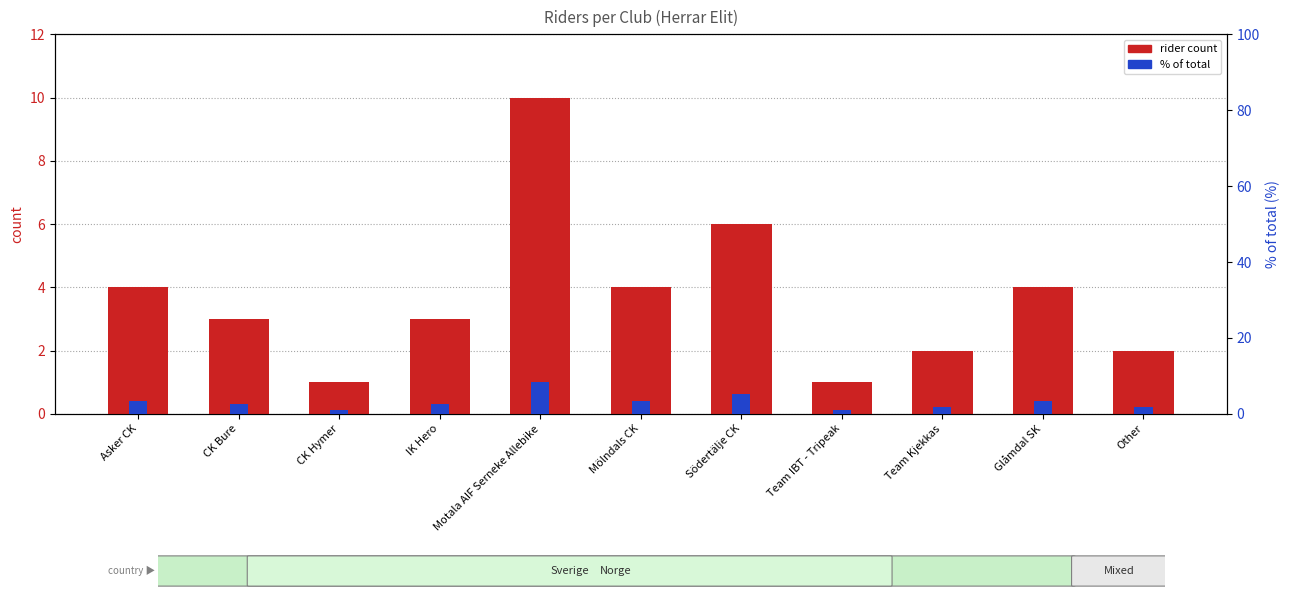

Is it true that % of total equals 3.0 at Other?

False